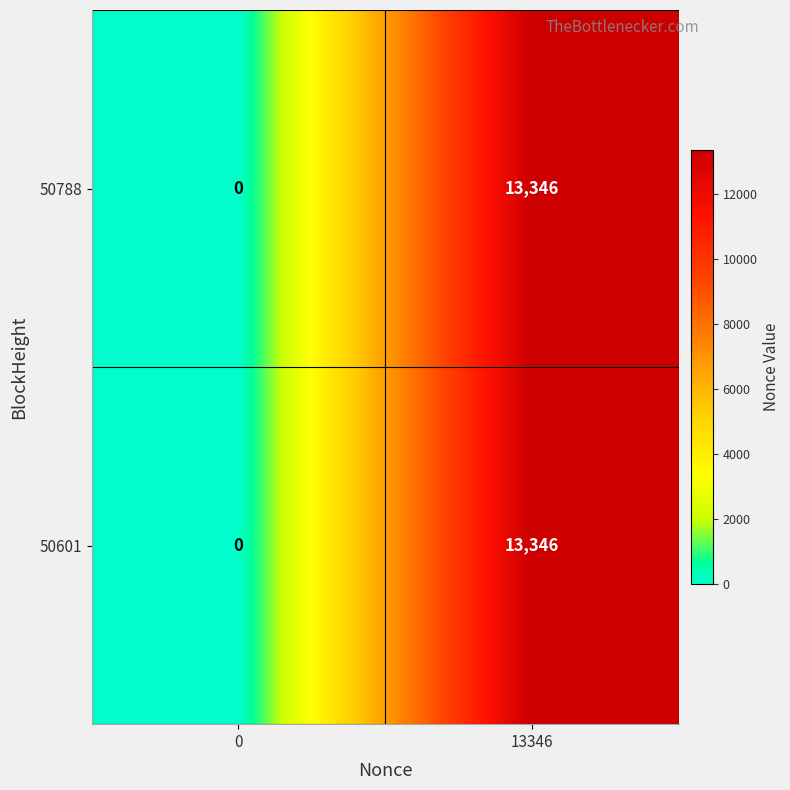

Rank the categories by 50601 value from highest to lowest.

13346, 0